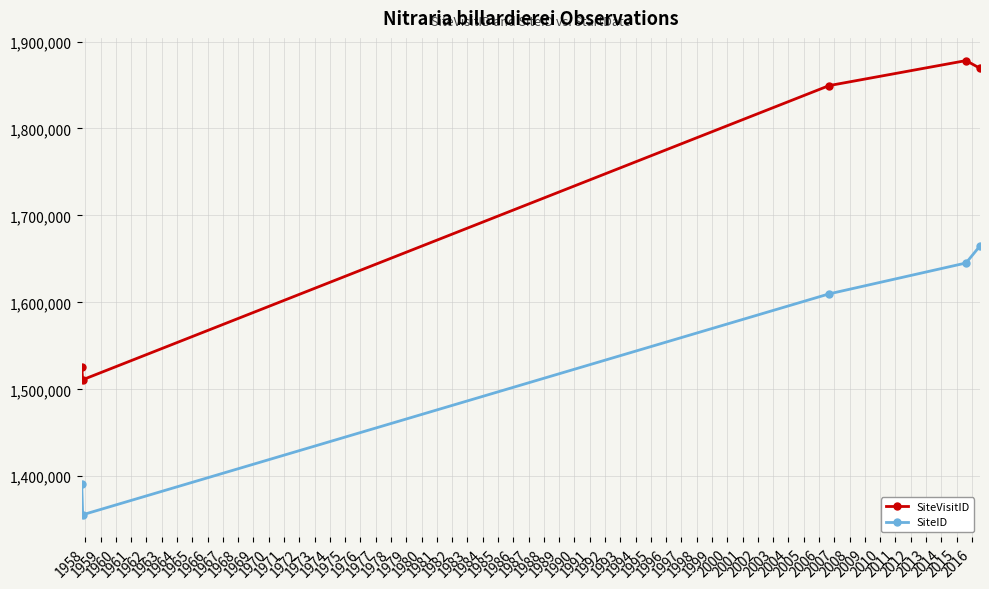

True or false: SiteID and SiteVisitID cross at least once.

False